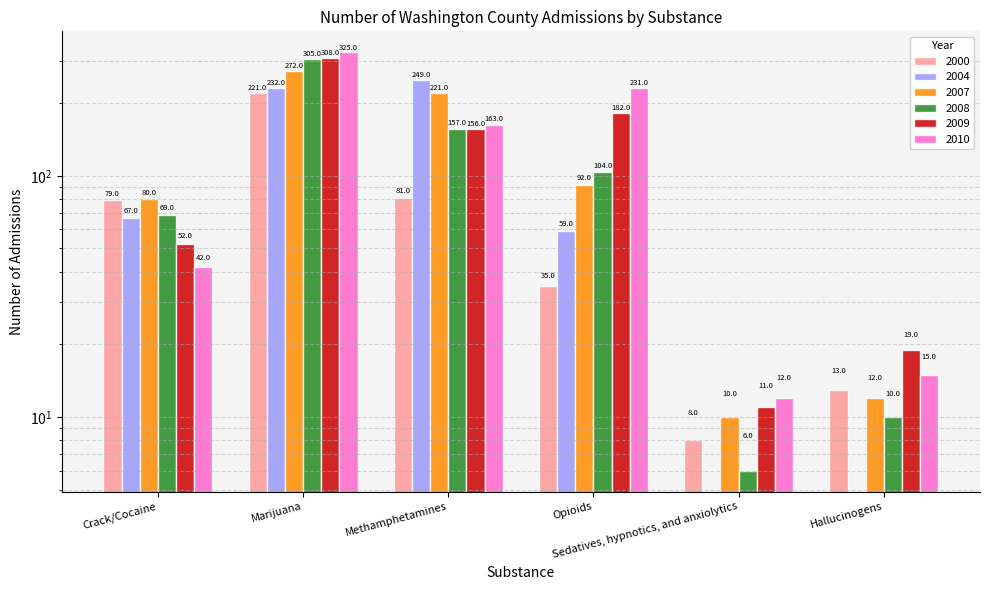

Reading left to right, what are all the values shown in this chart?

2000: 79	221	81	35	8	13
2004: 67	232	249	59	0	0
2007: 80	272	221	92	10	12
2008: 69	305	157	104	6	10
2009: 52	308	156	182	11	19
2010: 42	325	163	231	12	15